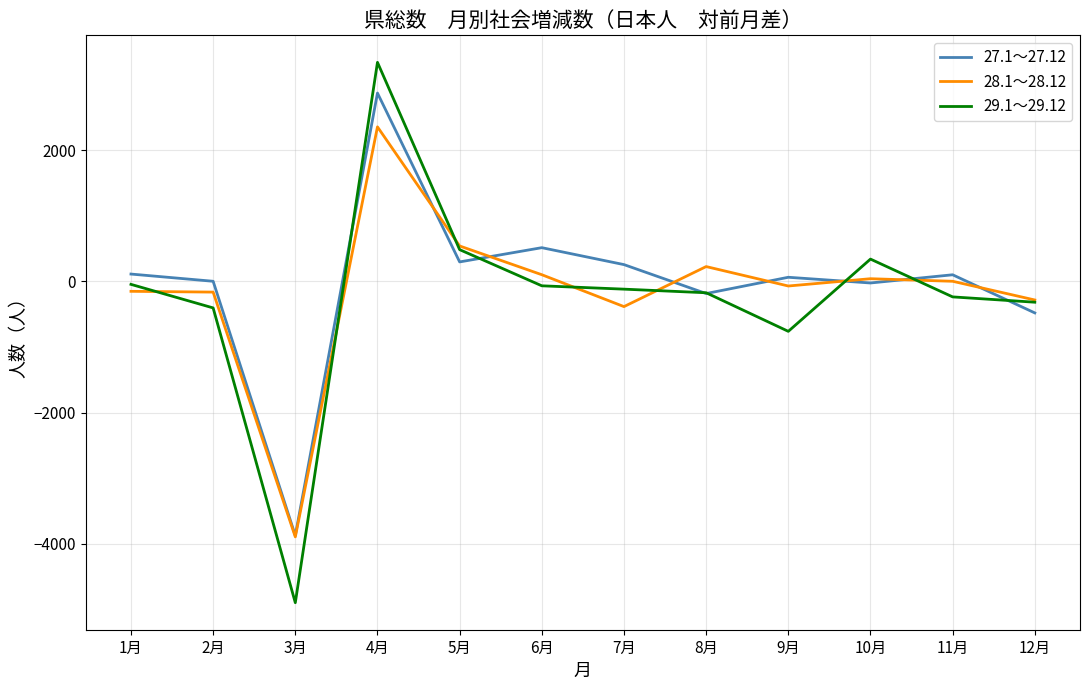

Rank the series by their average value, from highest to lowest.

27.1～27.12, 28.1～28.12, 29.1～29.12